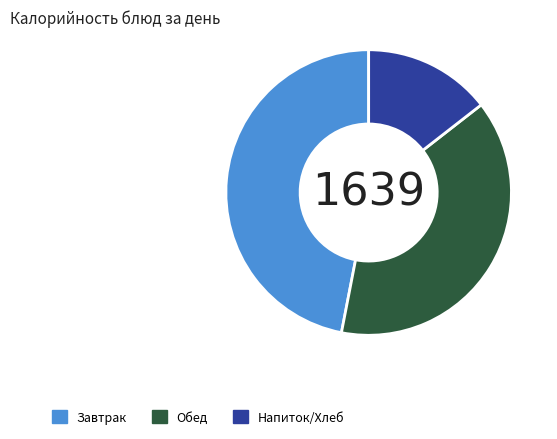

Which slice is the smallest?

Напиток/Хлеб